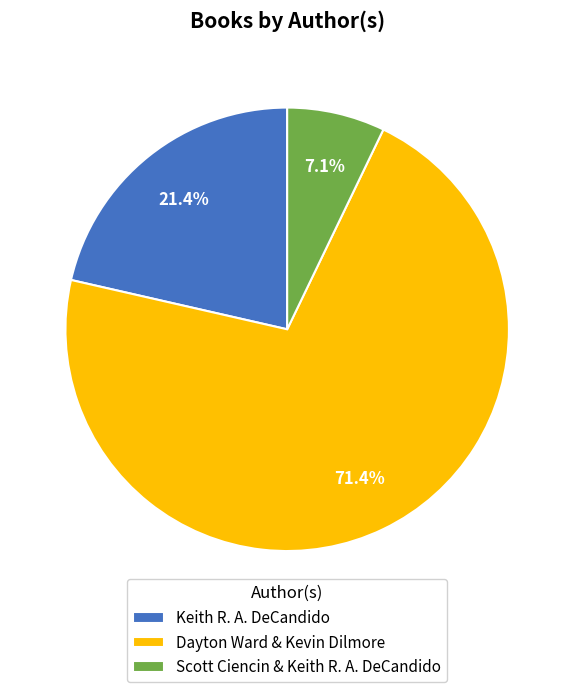

True or false: Scott Ciencin & Keith R. A. DeCandido accounts for 7% of the total.

True